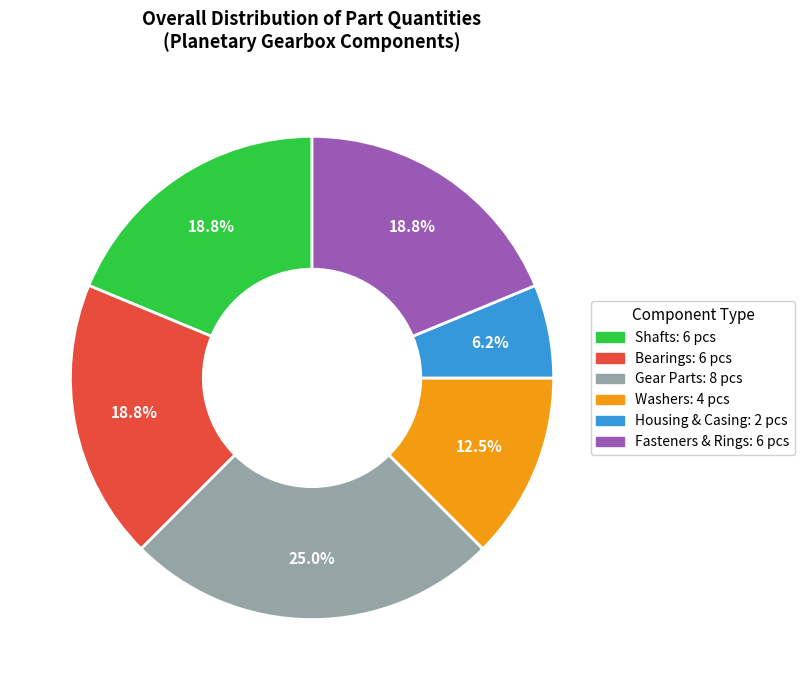

Is there a majority slice in this chart?

No